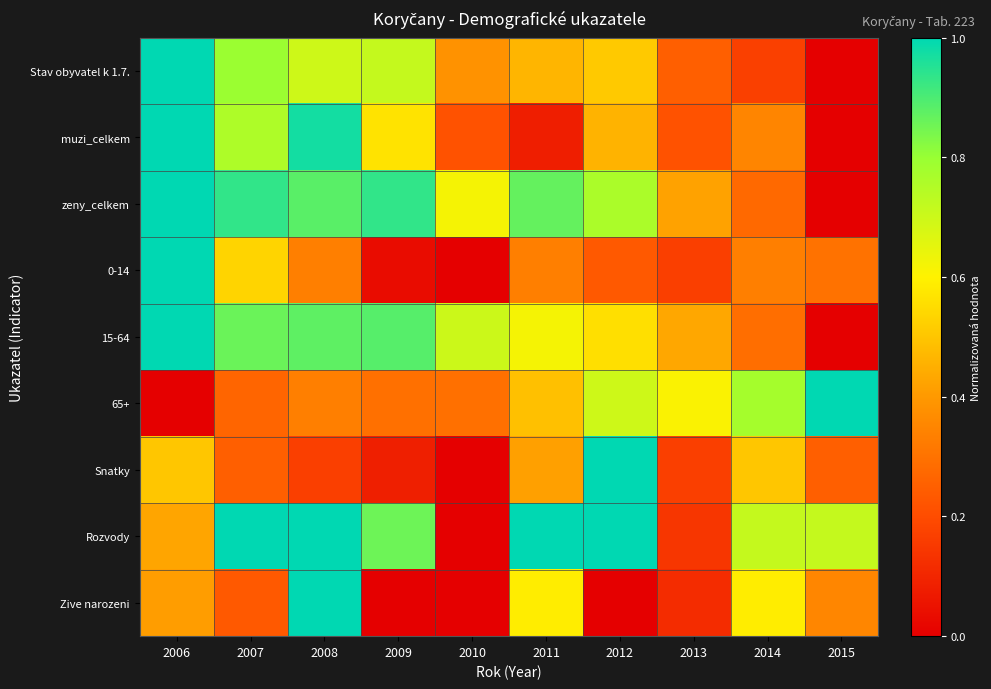

Reading left to right, transcribe all the data shown in this chart.

Stav obyvatel k 1.7.: 2006=1.0	2007=0.8	2008=0.7	2009=0.7	2010=0.4	2011=0.5	2012=0.5	2013=0.2	2014=0.2	2015=0.0
muzi_celkem: 2006=1.0	2007=0.8	2008=1.0	2009=0.6	2010=0.2	2011=0.1	2012=0.5	2013=0.2	2014=0.4	2015=0.0
zeny_celkem: 2006=1.0	2007=0.9	2008=0.9	2009=0.9	2010=0.6	2011=0.9	2012=0.8	2013=0.4	2014=0.3	2015=0.0
0-14: 2006=1.0	2007=0.5	2008=0.3	2009=0.0	2010=0.0	2011=0.3	2012=0.2	2013=0.2	2014=0.3	2015=0.3
15-64: 2006=1.0	2007=0.9	2008=0.9	2009=0.9	2010=0.7	2011=0.6	2012=0.6	2013=0.4	2014=0.3	2015=0.0
65+: 2006=0.0	2007=0.3	2008=0.3	2009=0.3	2010=0.3	2011=0.5	2012=0.7	2013=0.6	2014=0.8	2015=1.0
Snatky: 2006=0.5	2007=0.2	2008=0.2	2009=0.1	2010=0.0	2011=0.4	2012=1.0	2013=0.2	2014=0.5	2015=0.2
Rozvody: 2006=0.4	2007=1.0	2008=1.0	2009=0.9	2010=0.0	2011=1.0	2012=1.0	2013=0.1	2014=0.7	2015=0.7
Zive narozeni: 2006=0.4	2007=0.2	2008=1.0	2009=0.0	2010=0.0	2011=0.6	2012=0.0	2013=0.1	2014=0.6	2015=0.4